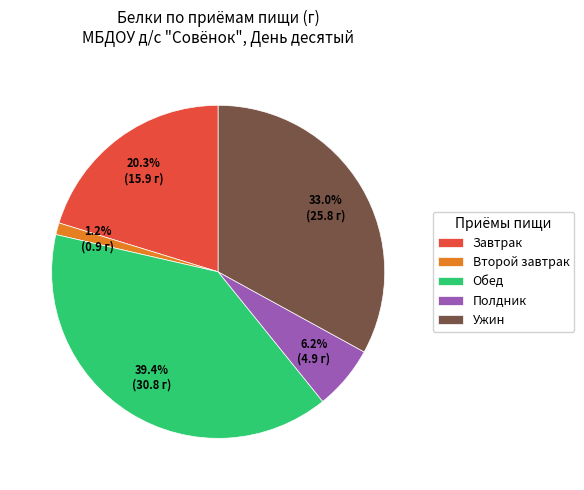

To the nearest percent, what is the difference between the Обед and Завтрак slice percentages?

19%